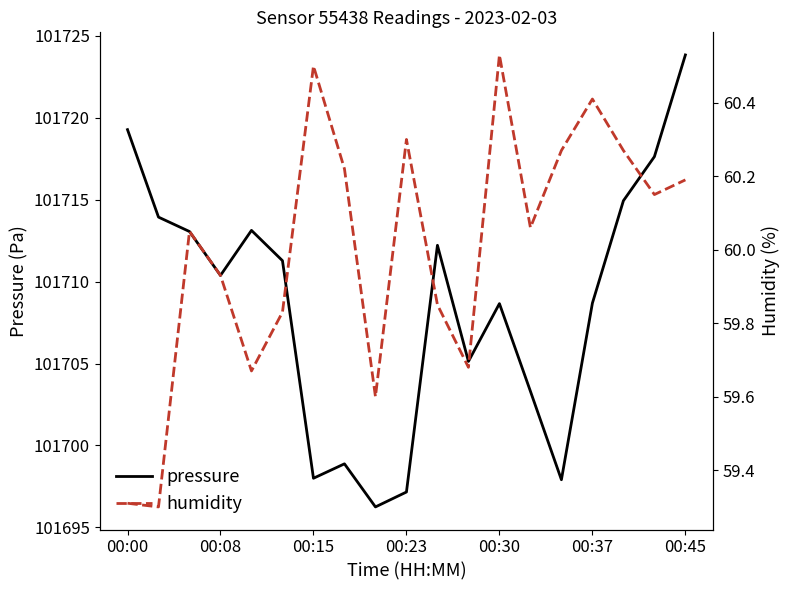

Reading left to right, transcribe all the data shown in this chart.

pressure: 101719.3	101713.9	101713.1	101710.4	101713.1	101711.3	101698.0	101698.9	101696.2	101697.2	101712.2	101705.1	101708.7	101703.3	101697.9	101708.7	101714.9	101717.6	101723.8
humidity: 59.3	59.3	60.0	59.9	59.7	59.8	60.5	60.2	59.6	60.3	59.9	59.7	60.5	60.1	60.3	60.4	60.3	60.1	60.2